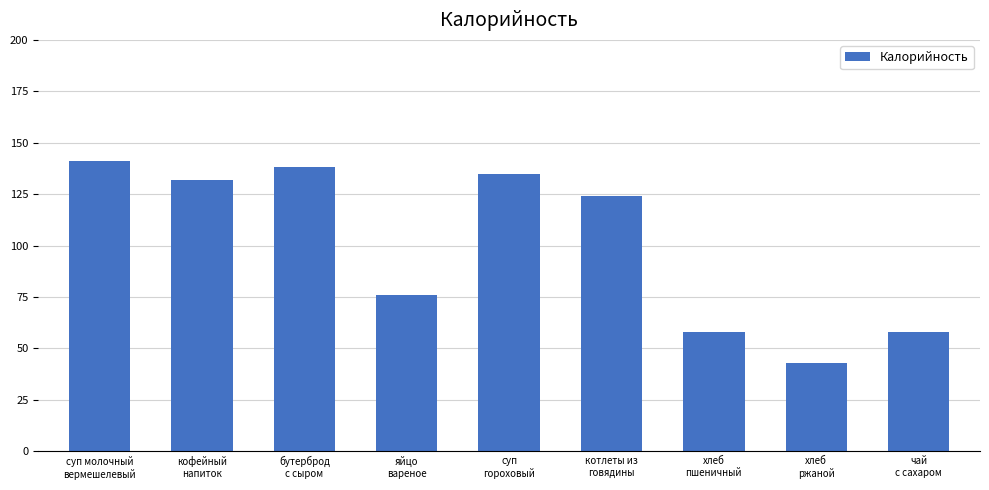

What is the value of the 1st bar from the left?

141